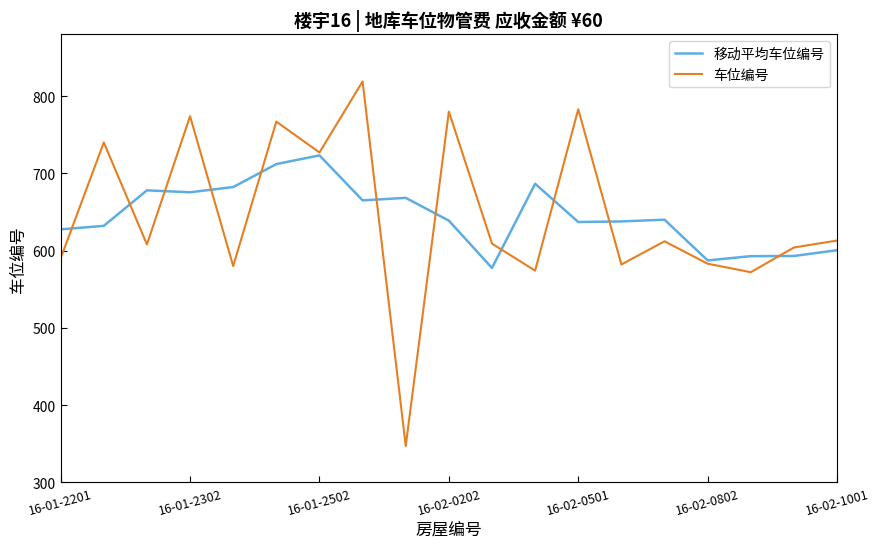

List the series in order of their peak value, highest first.

车位编号, 移动平均车位编号